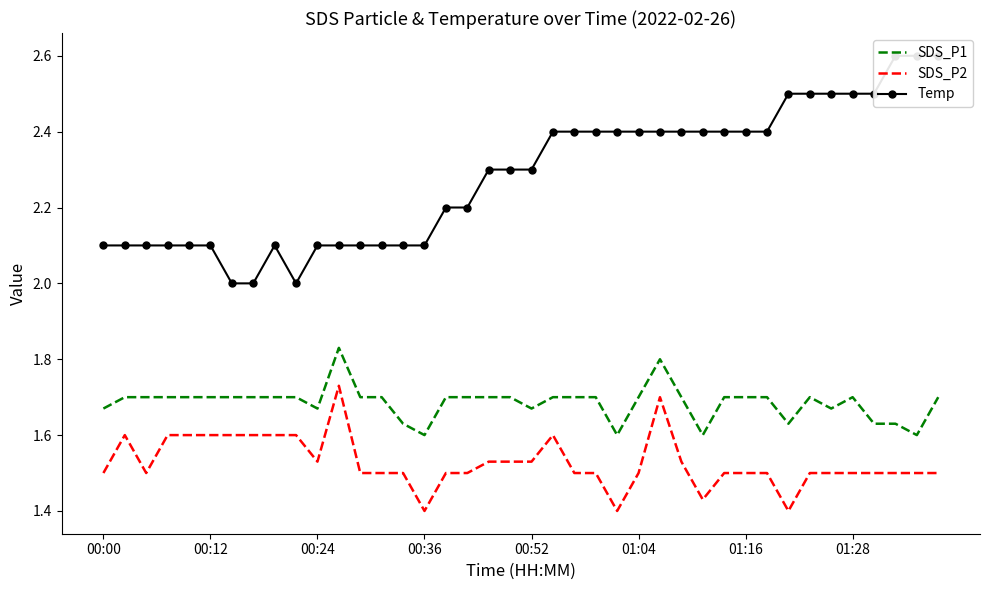

The value of SDS_P2 at 00:52 is 2.7. True or false?

False